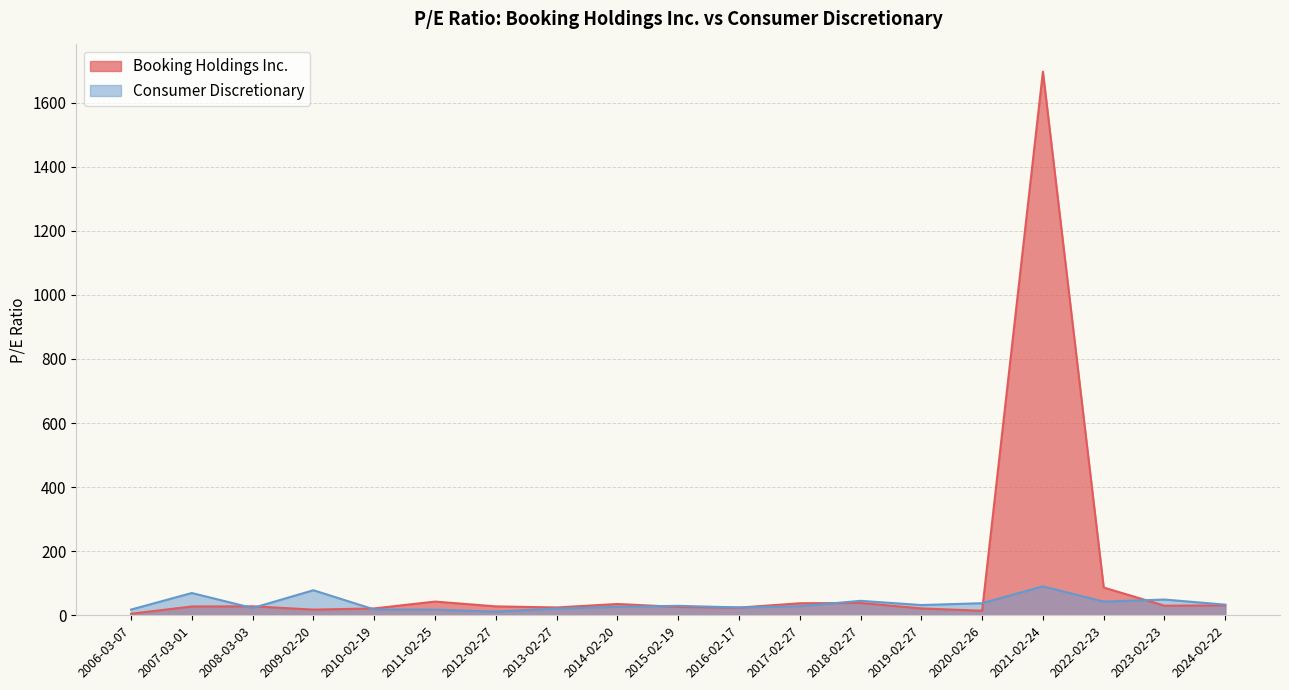

At 2012-02-27, list the series in order from smallest to largest.

Consumer Discretionary, Booking Holdings Inc.